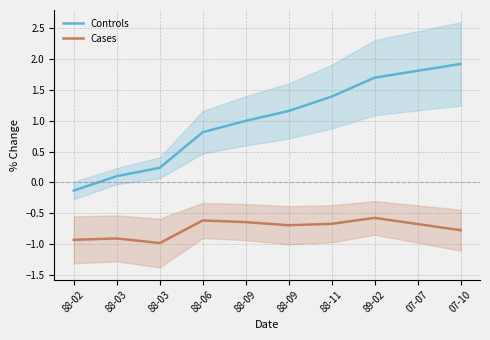

What is the sum of all Cases values?

-7.5